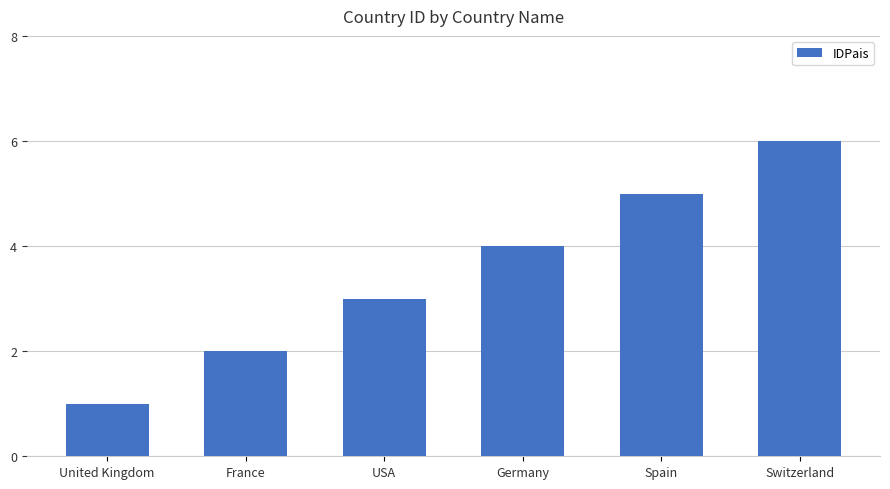

Which label corresponds to the smallest value in the chart?

United Kingdom